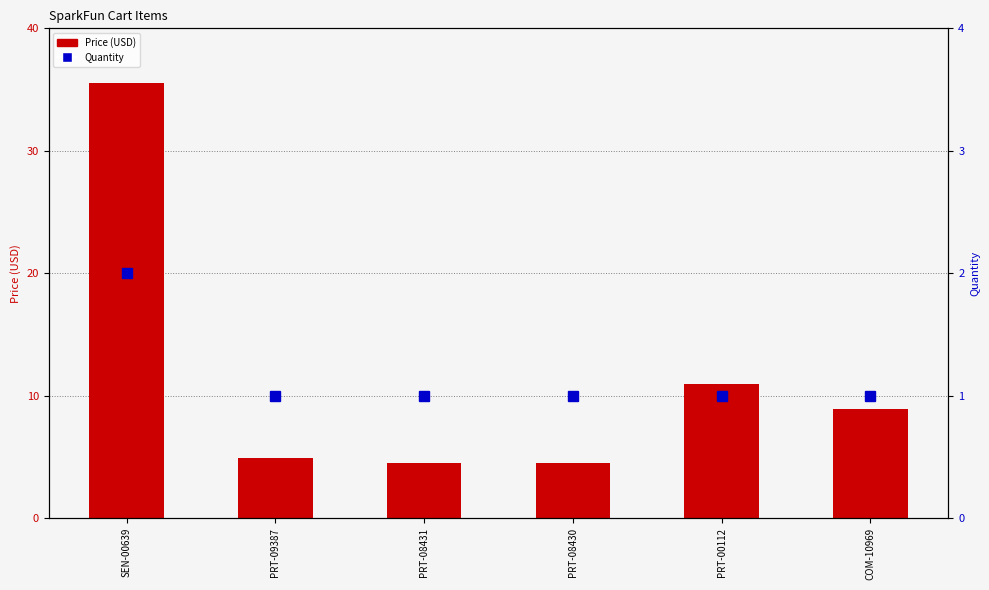

True or false: Quantity has a value of 0.7 at COM-10969.

False